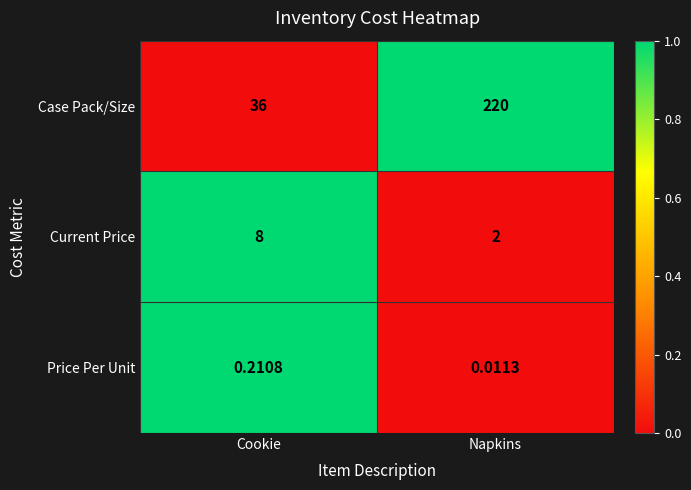

Between Cookie and Napkins, which series saw the biggest shift?

Case Pack/Size